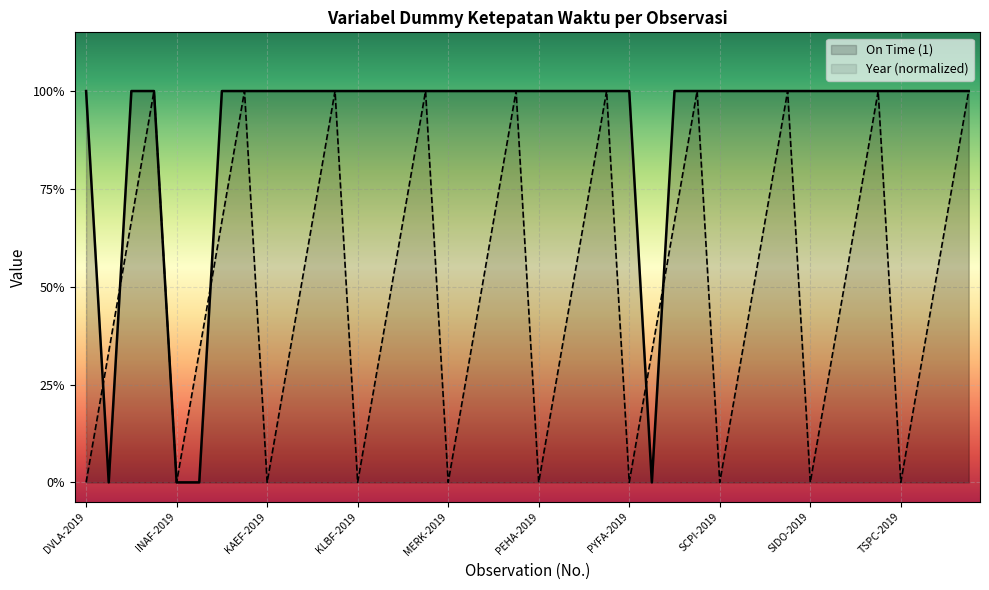

At which label does Year (normalized) reach its peak?

DVLA-2022